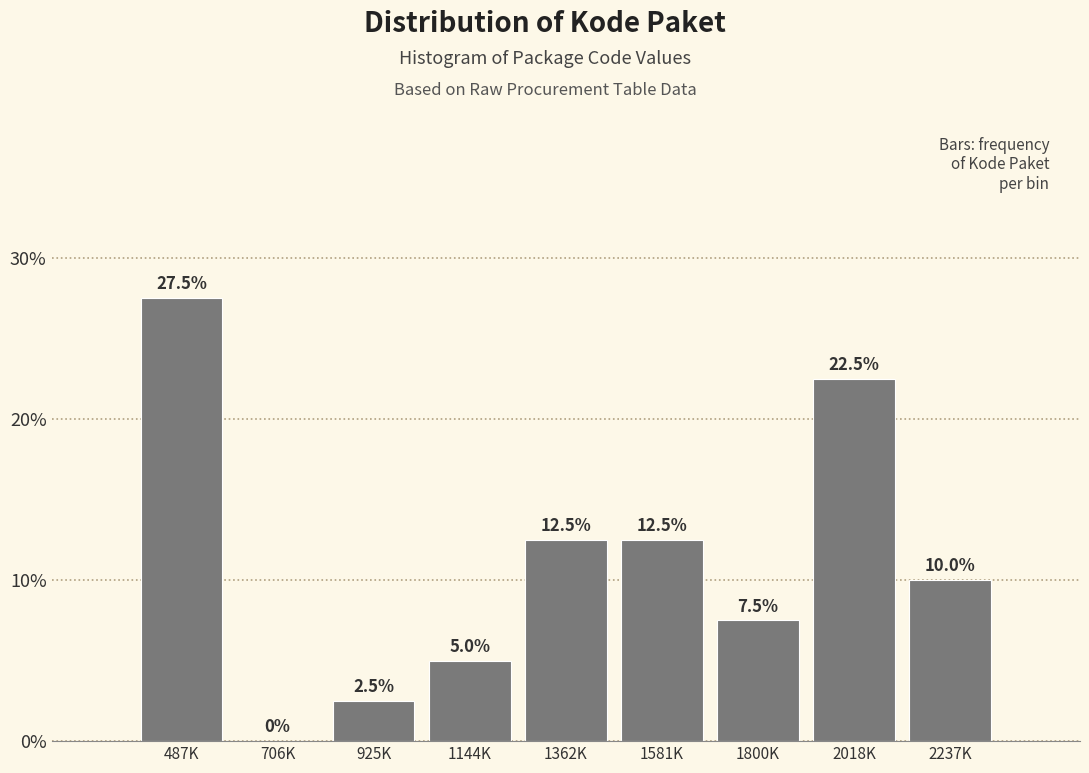

Reading left to right, list all the values displayed in this chart.

487K=27.5	706K=0.0	925K=2.5	1144K=5.0	1362K=12.5	1581K=12.5	1800K=7.5	2018K=22.5	2237K=10.0